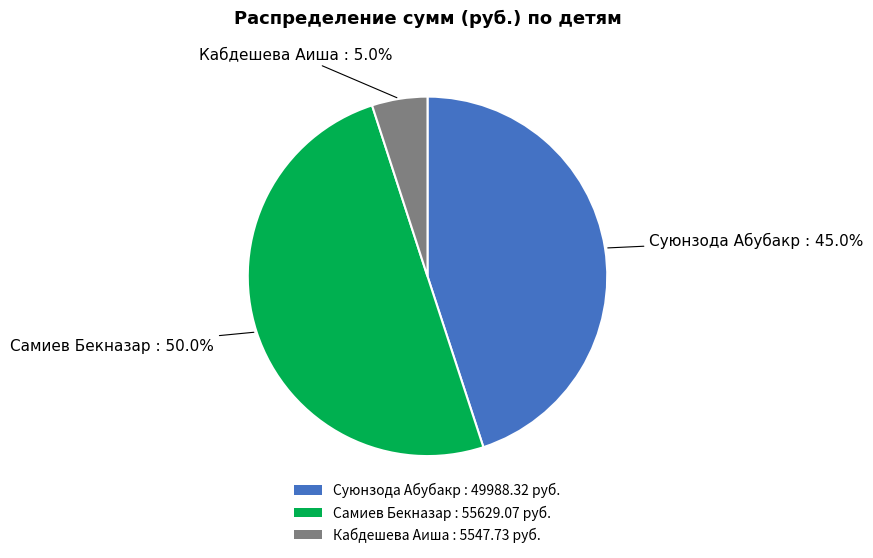

Does Суюнзода Абубакр account for over 50% of the chart?

No